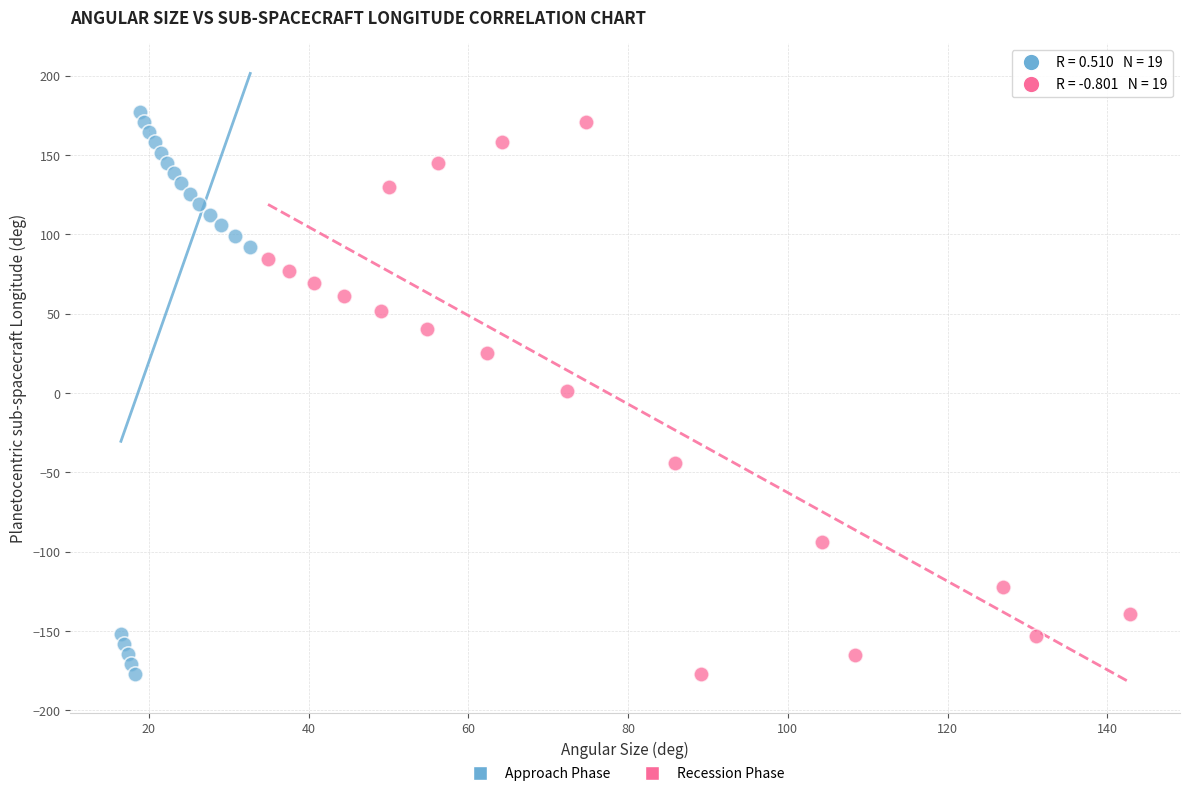

Which series has the widest spread of Y values?

Approach Phase